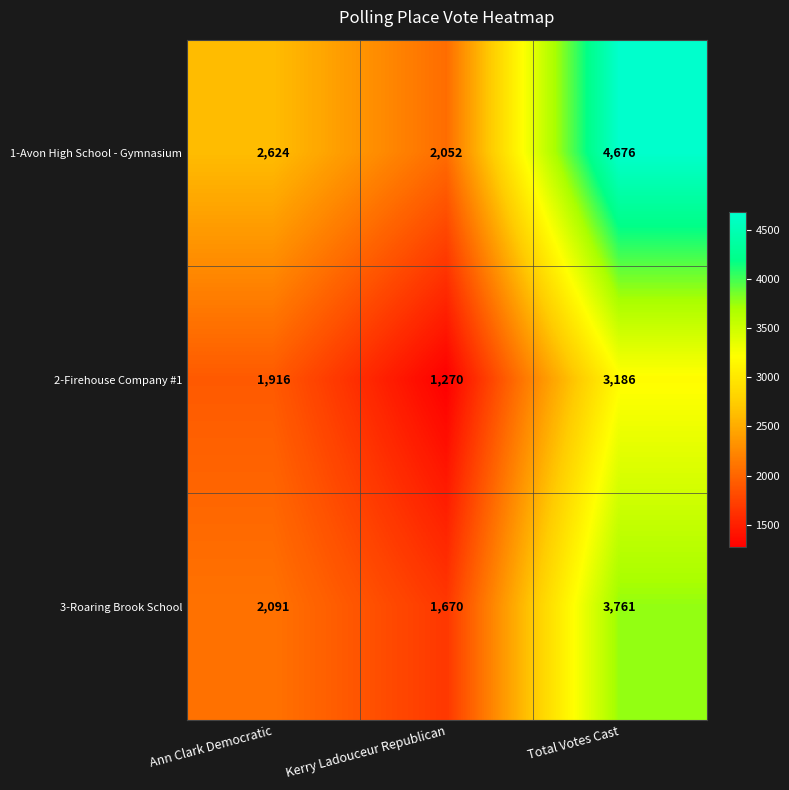

Which series has the largest total across all categories?

1-Avon High School - Gymnasium